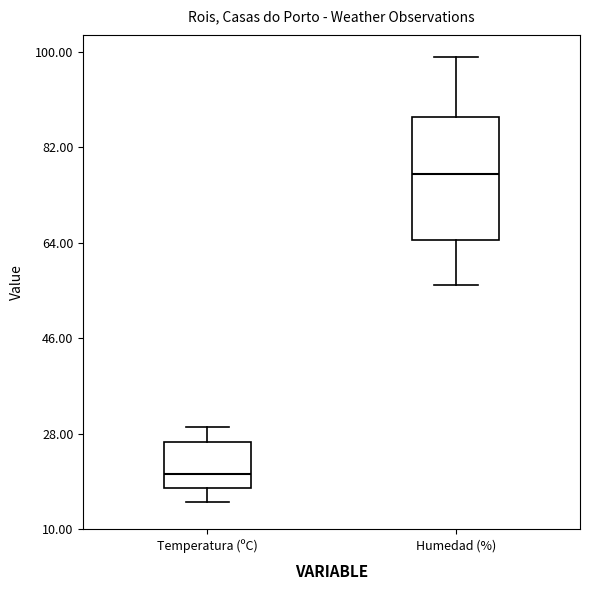

Reading left to right, transcribe this box plot: for each box, give where its median line is, the range the box spans, and where its two whiskers end, as read against the y-axis. The values are not printed on the chart, so give them approximately, as read against the axis.

Temperatura (ºC): median 20, box 18 to 26, whiskers 16 to 30
Humedad (%): median 78, box 64 to 88, whiskers 56 to 100